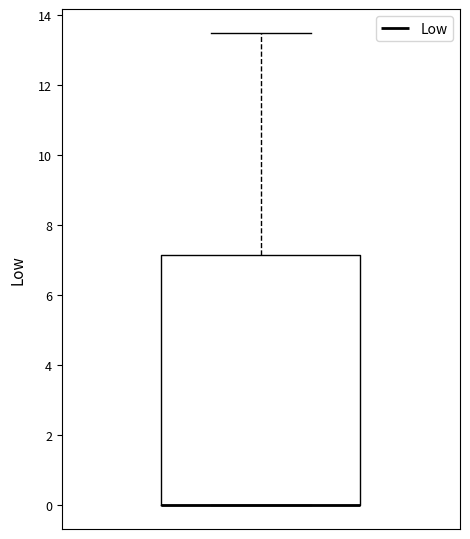

Read this box plot against the y-axis: the position of the median line, the range covered by the box, and the ends of both whiskers. The values are not printed on the chart, so give them approximately, as read against the axis.

median 0.0 (drawn on the box's lower edge), box 0.0 to 7.2, whiskers 0.0 to 13.6